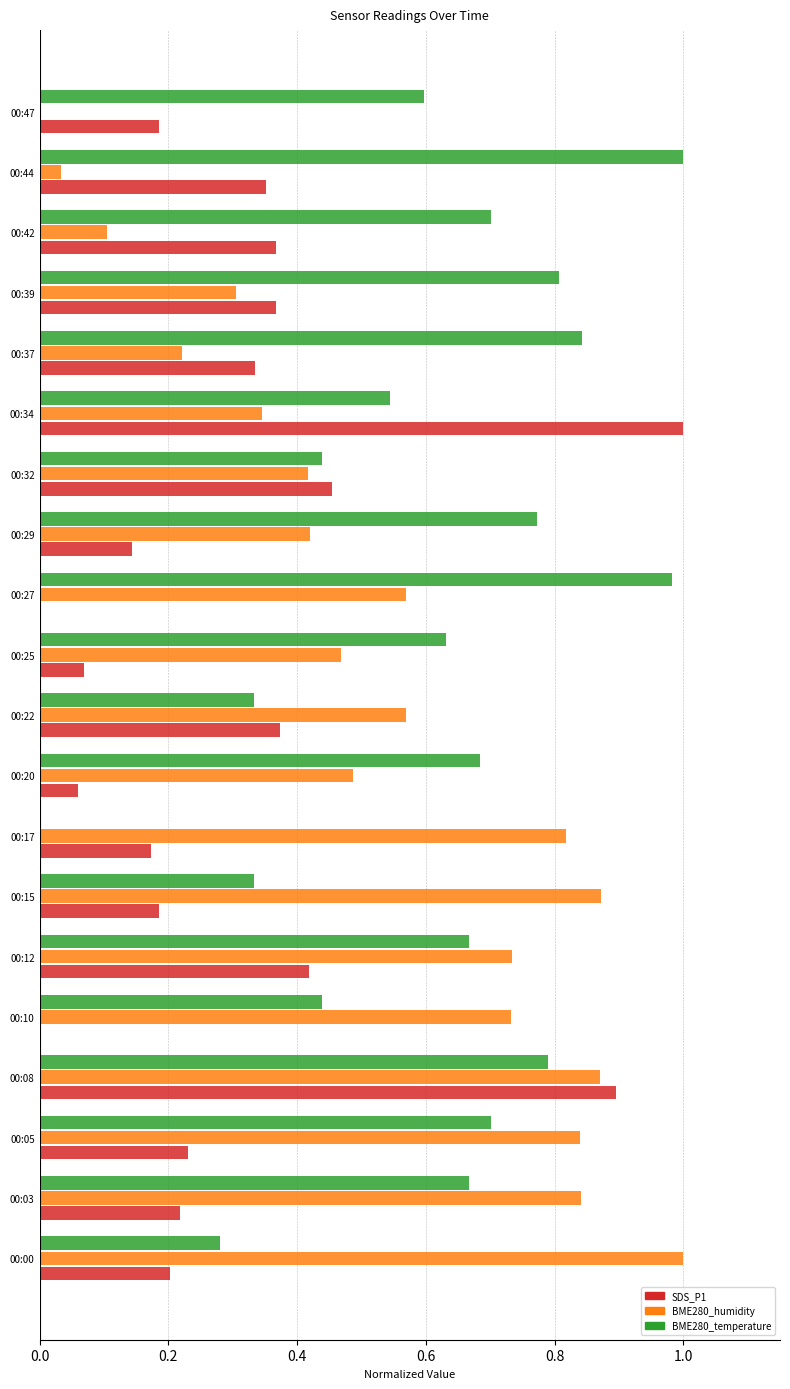

Which series has the largest total across all categories?

BME280_temperature